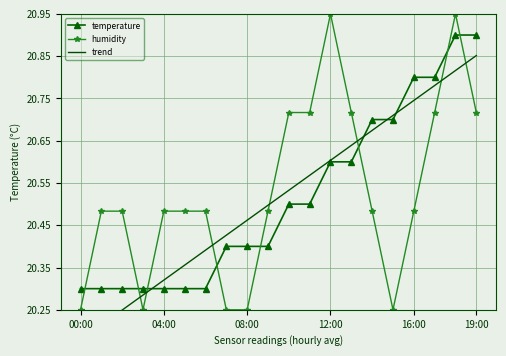

How many trend values are between 20 and 21?

20